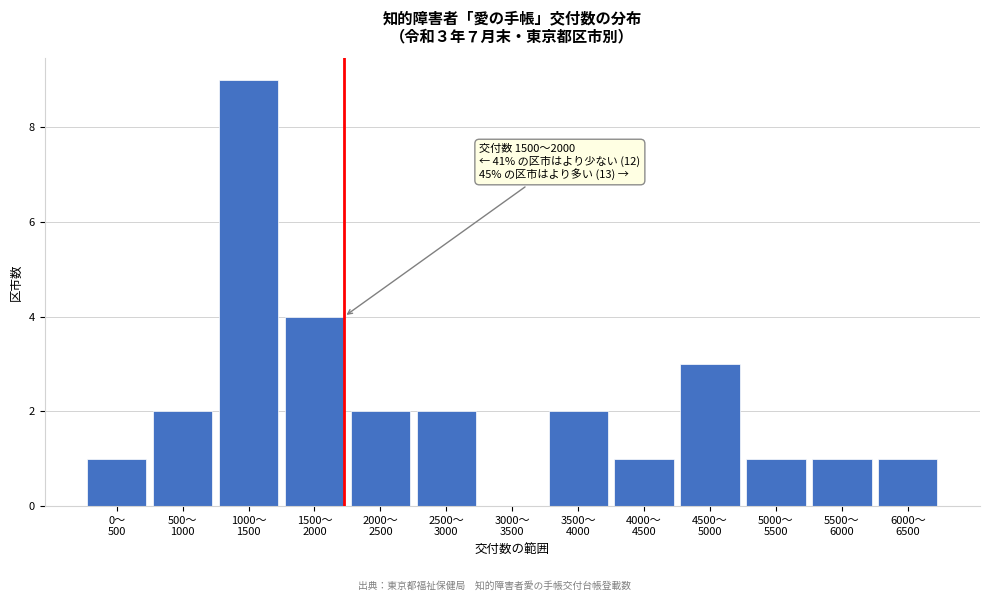

What is the sum of all values?

29